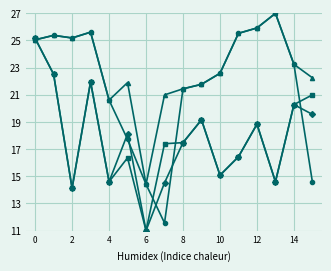

What is the greatest value displayed?

27.0